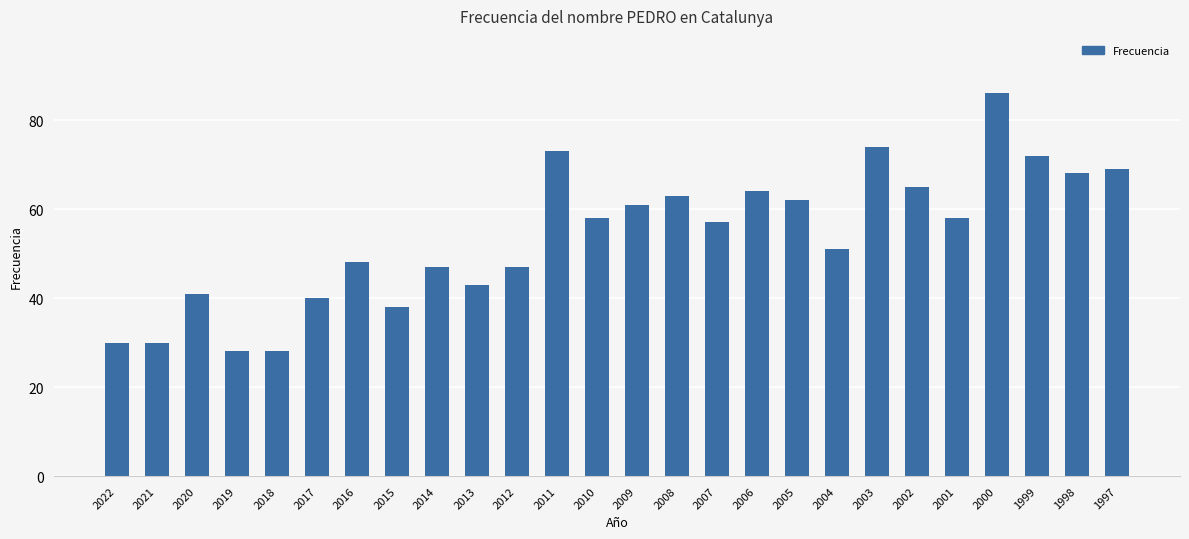

What is the sum of the values at 2019 and 2009?

89